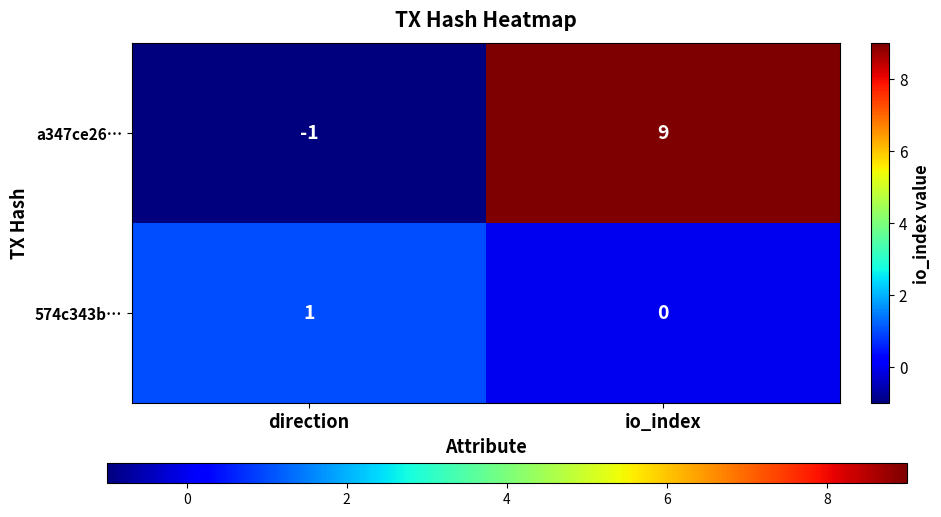

Between direction and io_index, which series saw the biggest shift?

a347ce26…